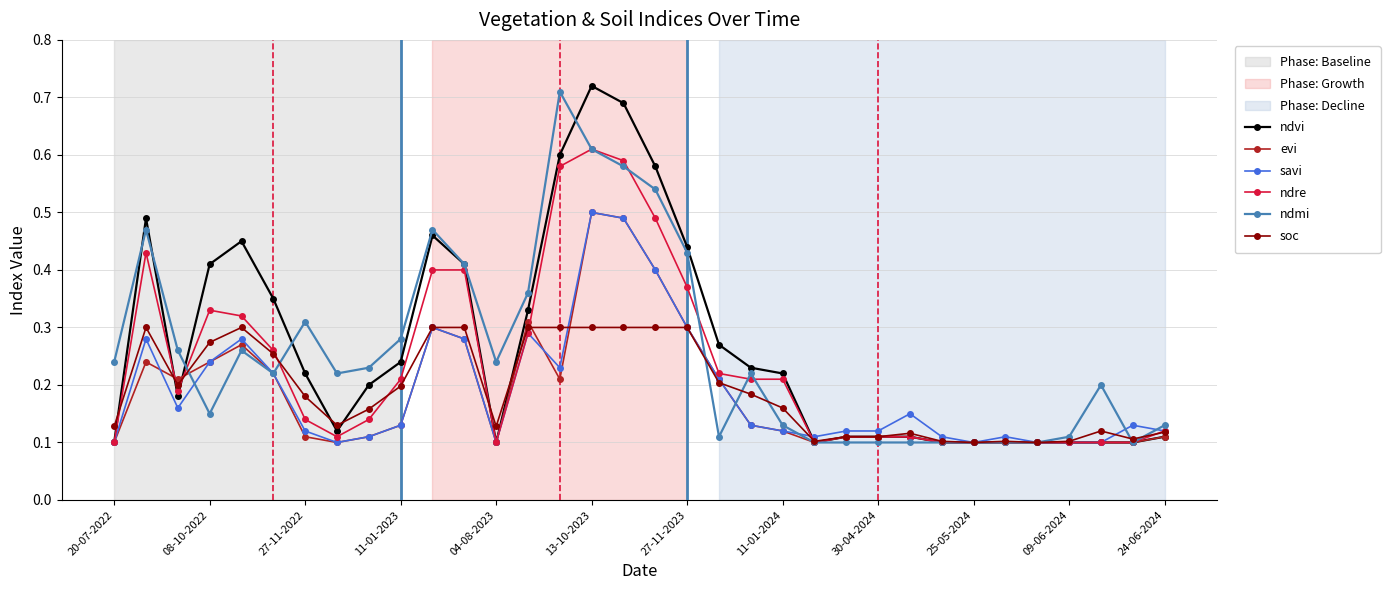

At how many categories does at least one series exceed 0?

34